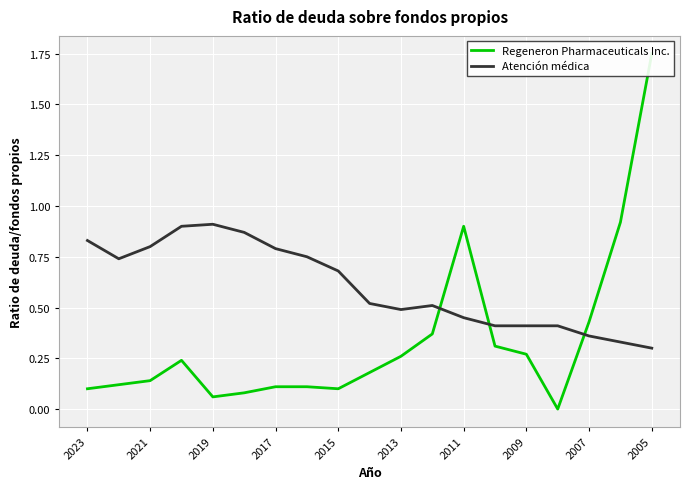

Is it true that Atención médica equals 0.6 at 2009?

False